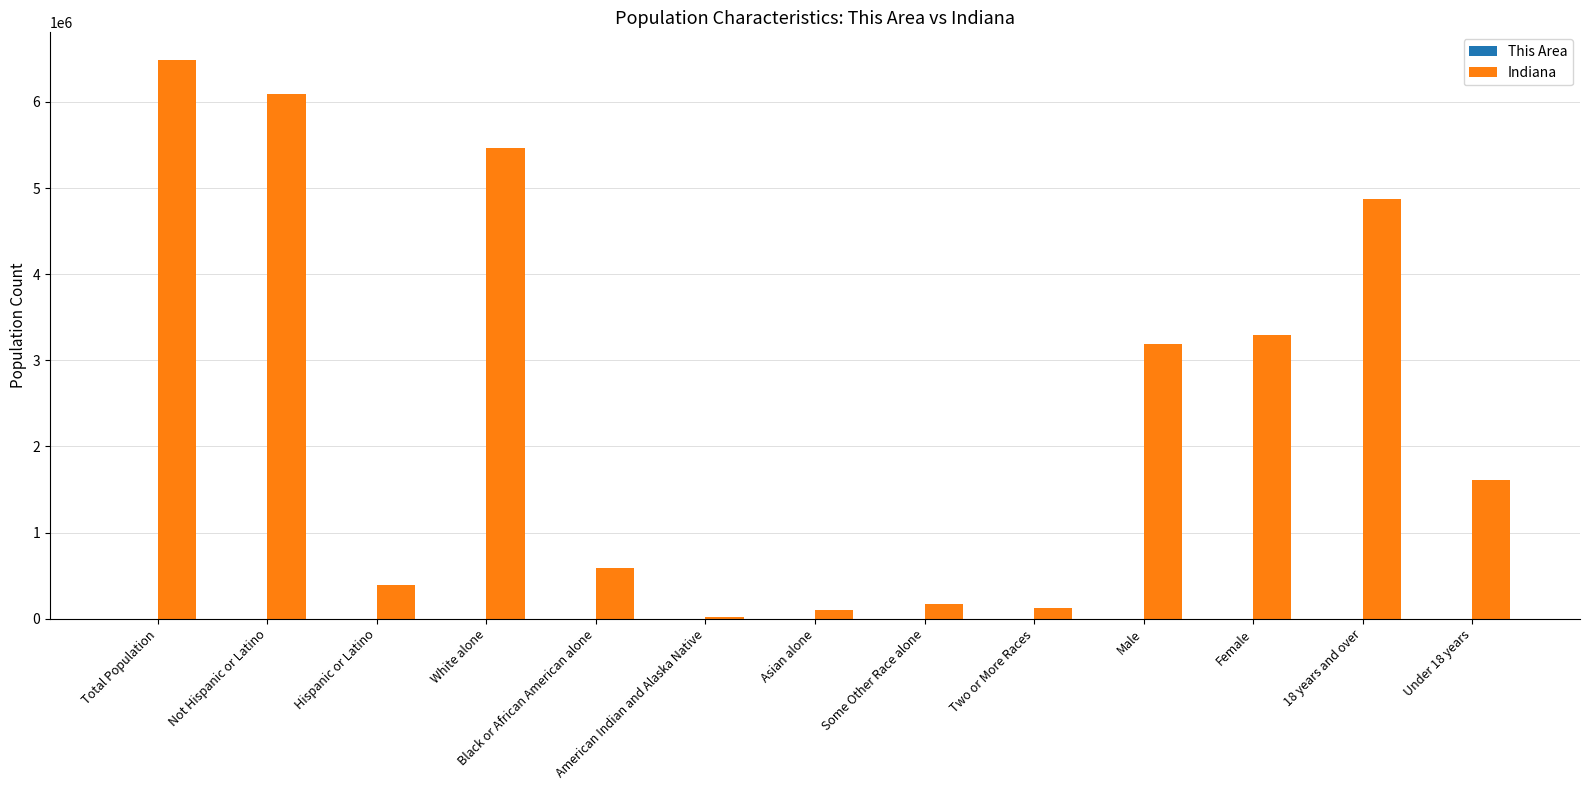

At which label does Indiana reach its peak?

Total Population